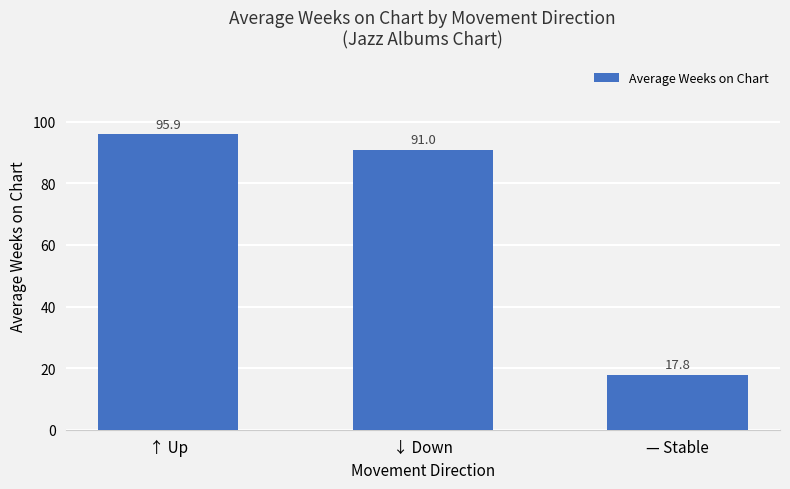

What is the change in value from ↑ Up to ↓ Down?

-4.9